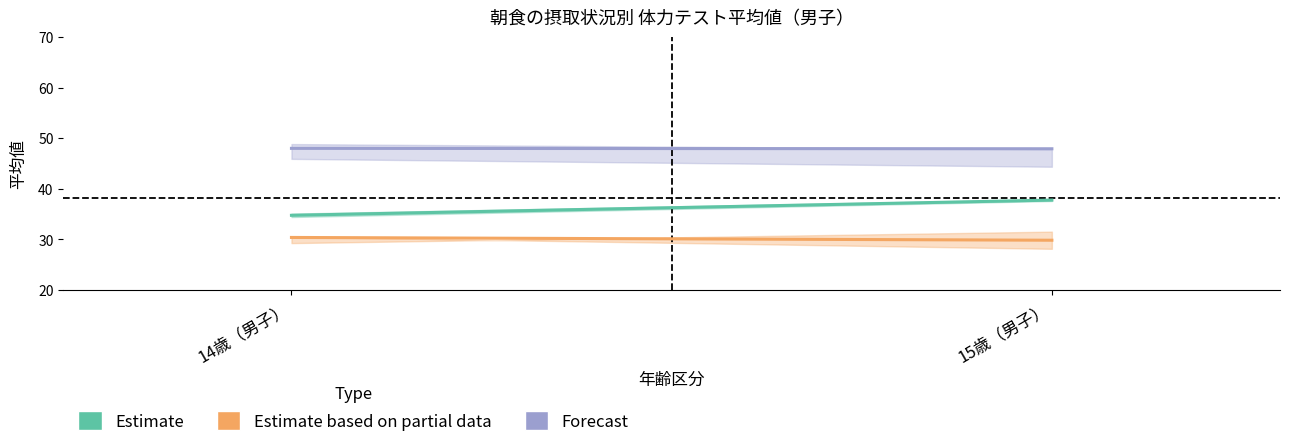

What is the difference between the highest and lowest values at 15歳（男子）?

18.1